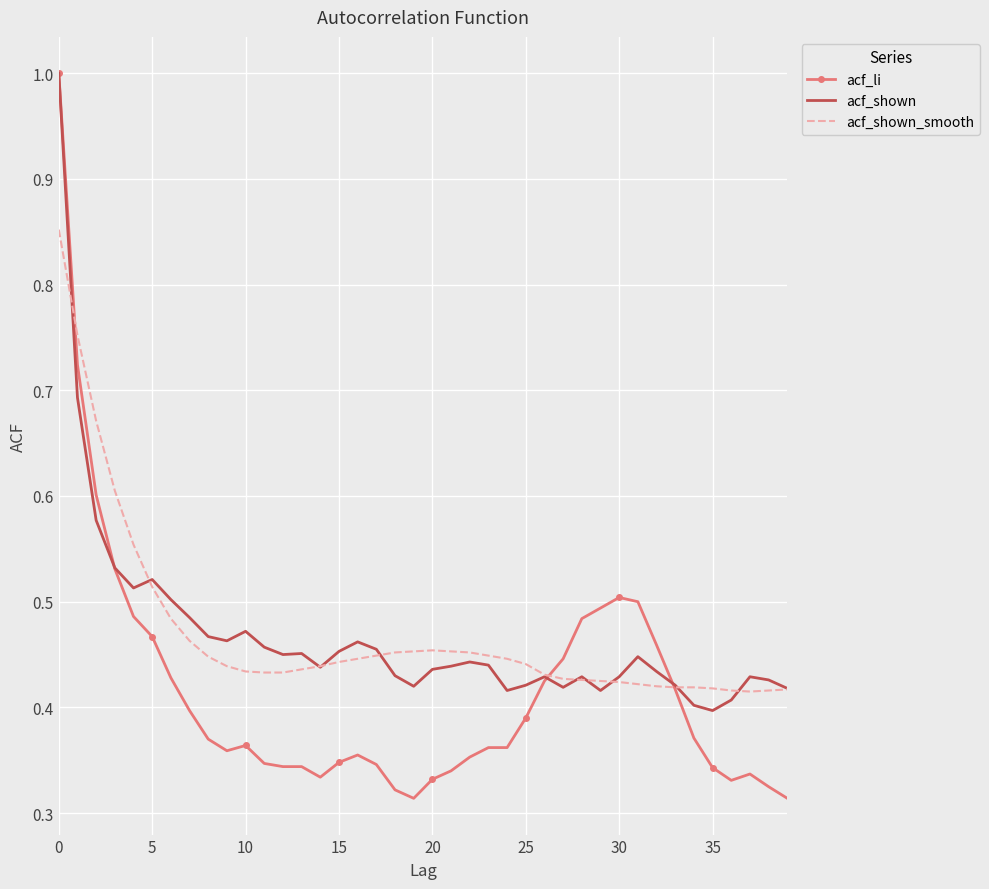

Which series has the largest range (max minus min)?

acf_li